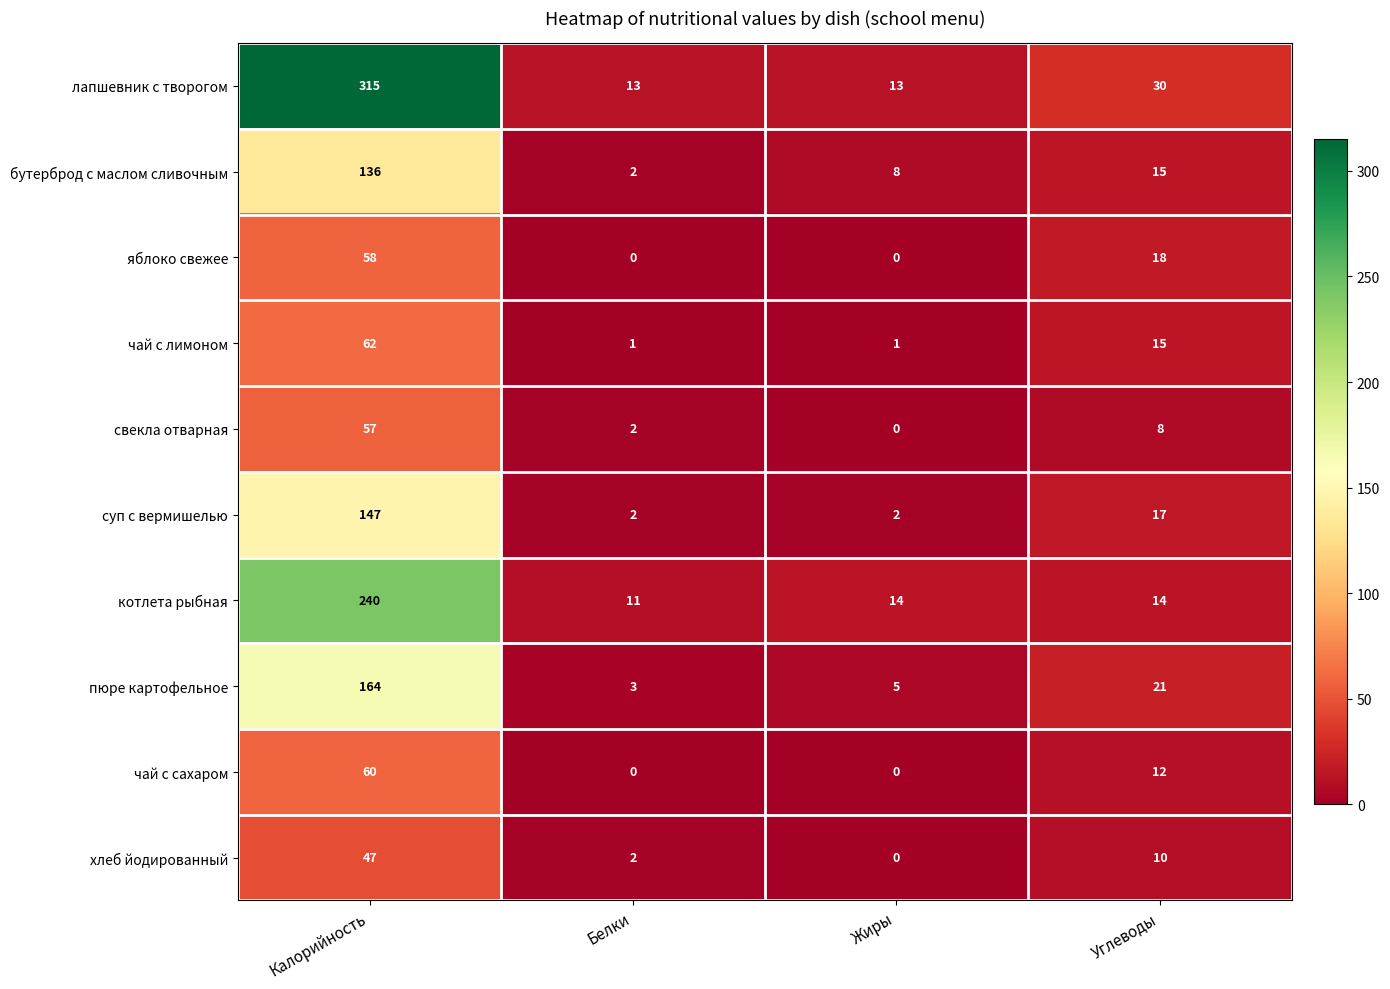

How many values in the чай с лимоном series are below 15?

2